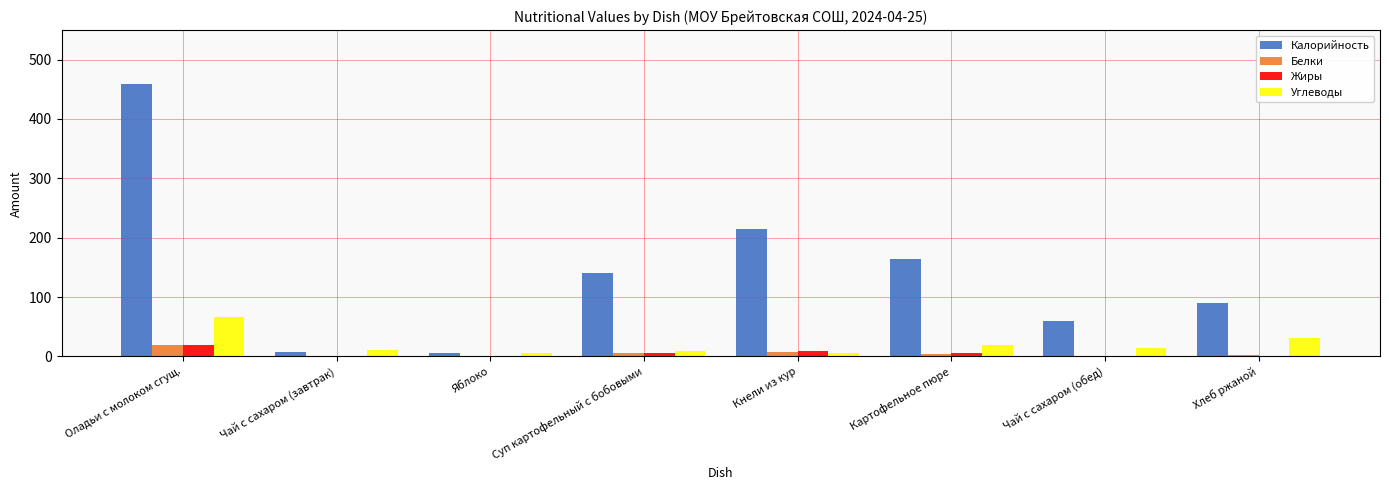

What is the sum of all Калорийность values?

1140